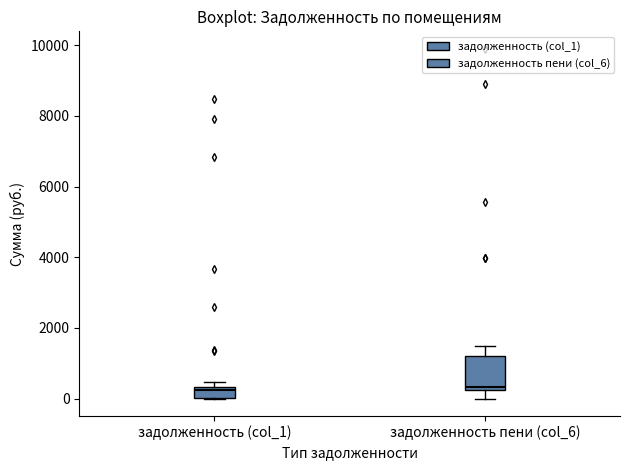

Where does the median line of the box for задолженность пени (col_6) sit on the y-axis? The values are not printed on the chart, so give them approximately, as read against the axis.

400